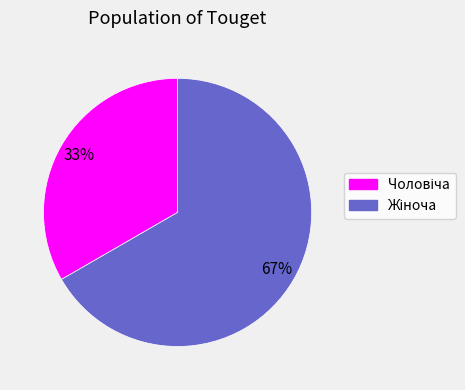

Is there any slice that represents more than half of the pie?

Yes